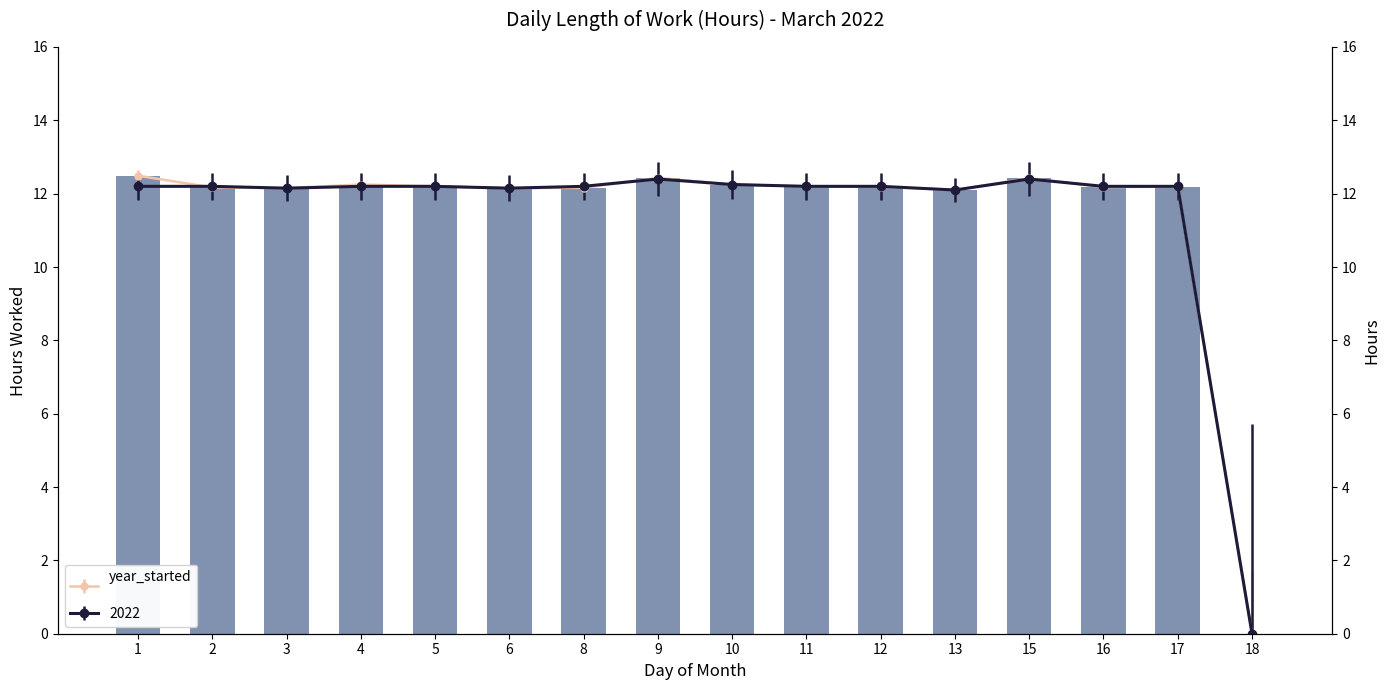

Between 10 and 4, which is larger?

10